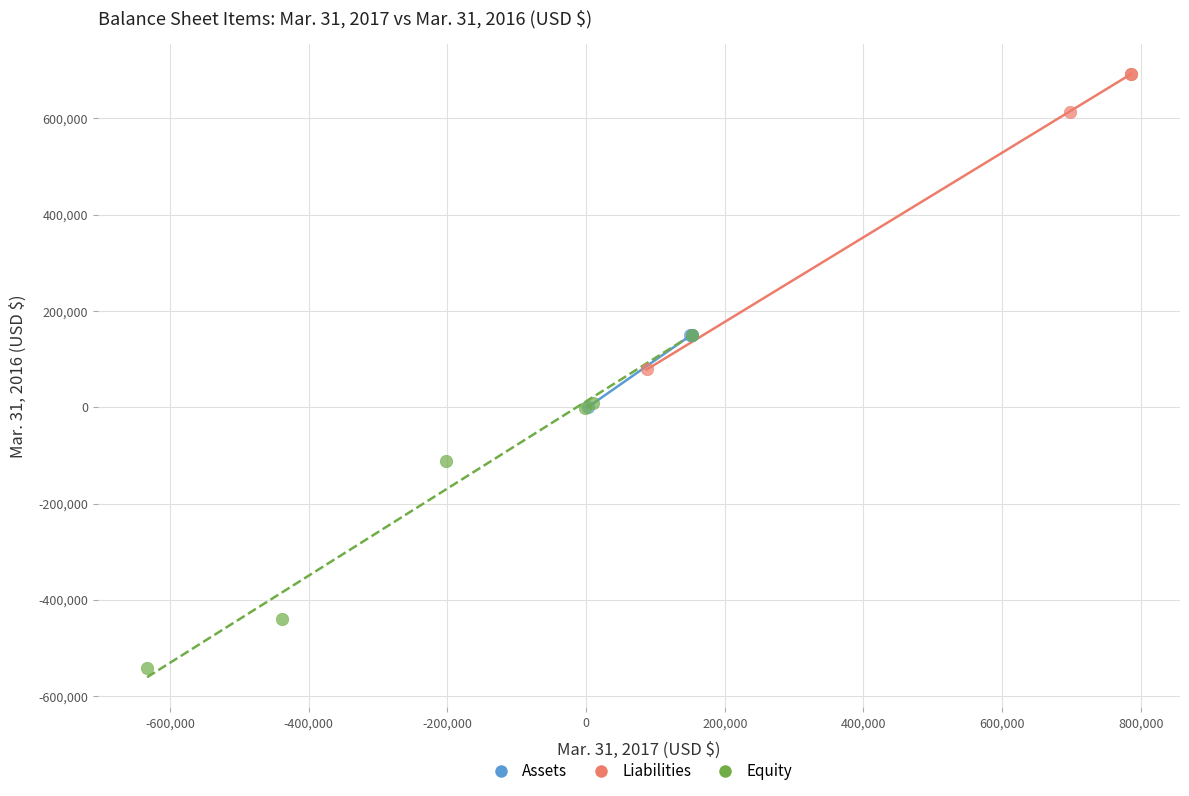

Which series has the widest spread of Y values?

Equity